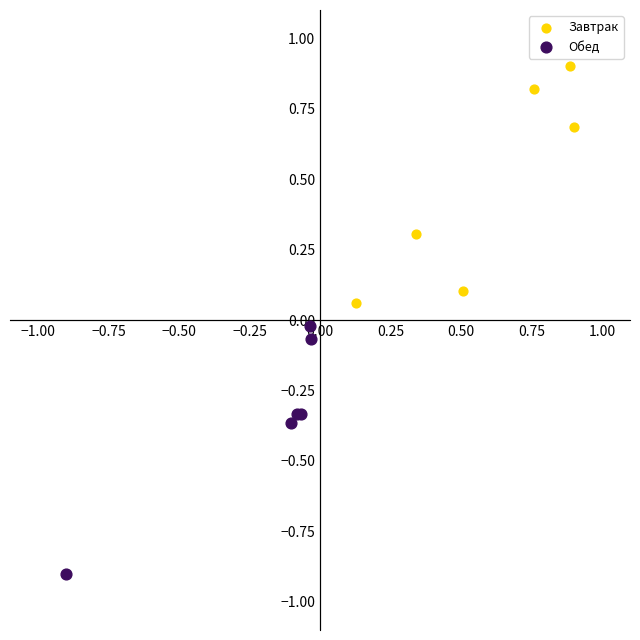

Which series contains the highest Y value?

Завтрак